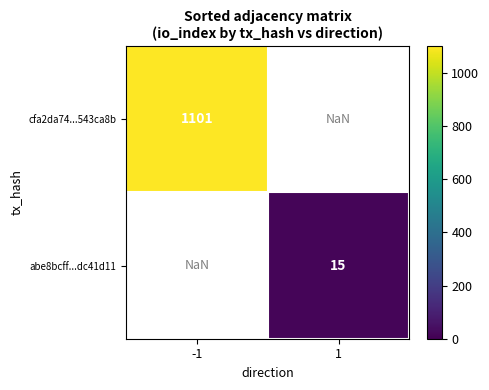

What is the smallest value displayed?

15.0